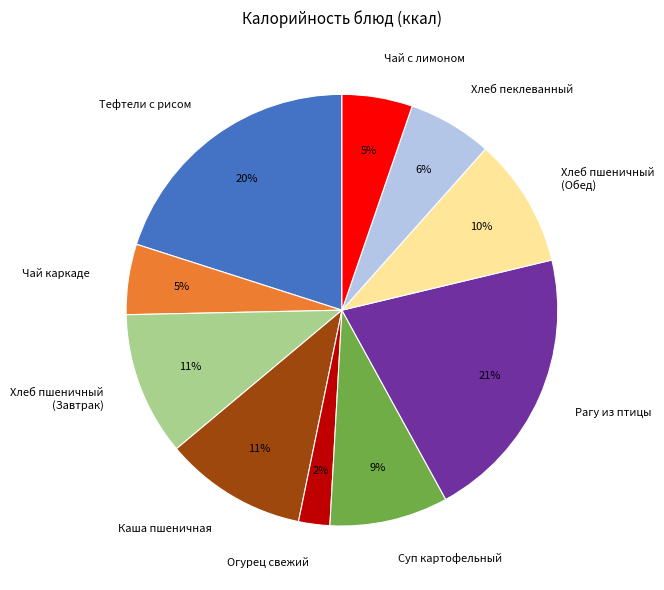

Is the sum of Рагу из птицы and Хлеб пшеничный (Обед) greater than half?

No